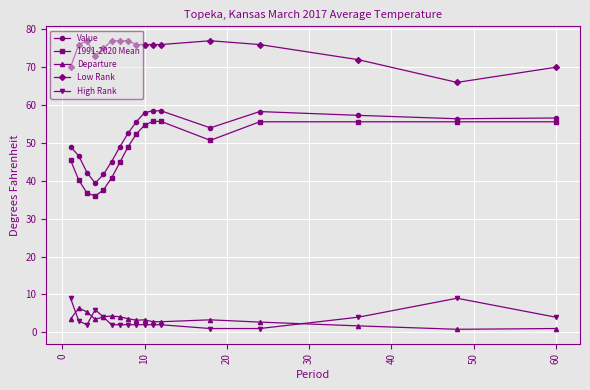

Which series has the largest range (max minus min)?

1991-2020 Mean